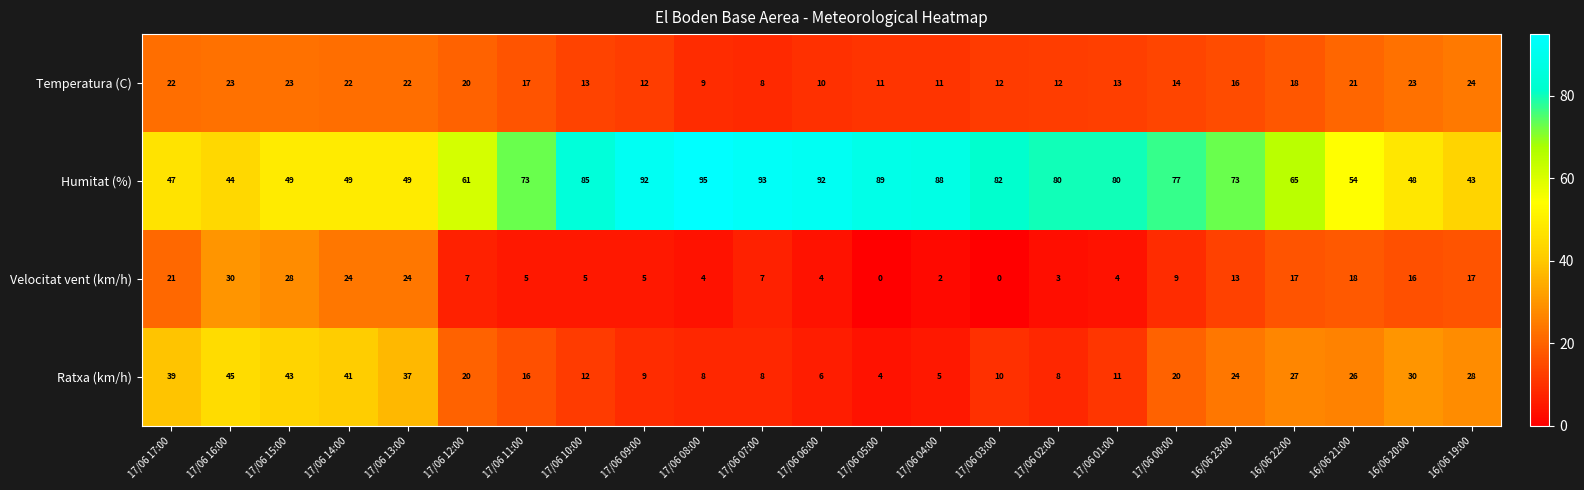

The Velocitat vent (km/h) series shows 29 at 17/06 17:00. True or false?

False